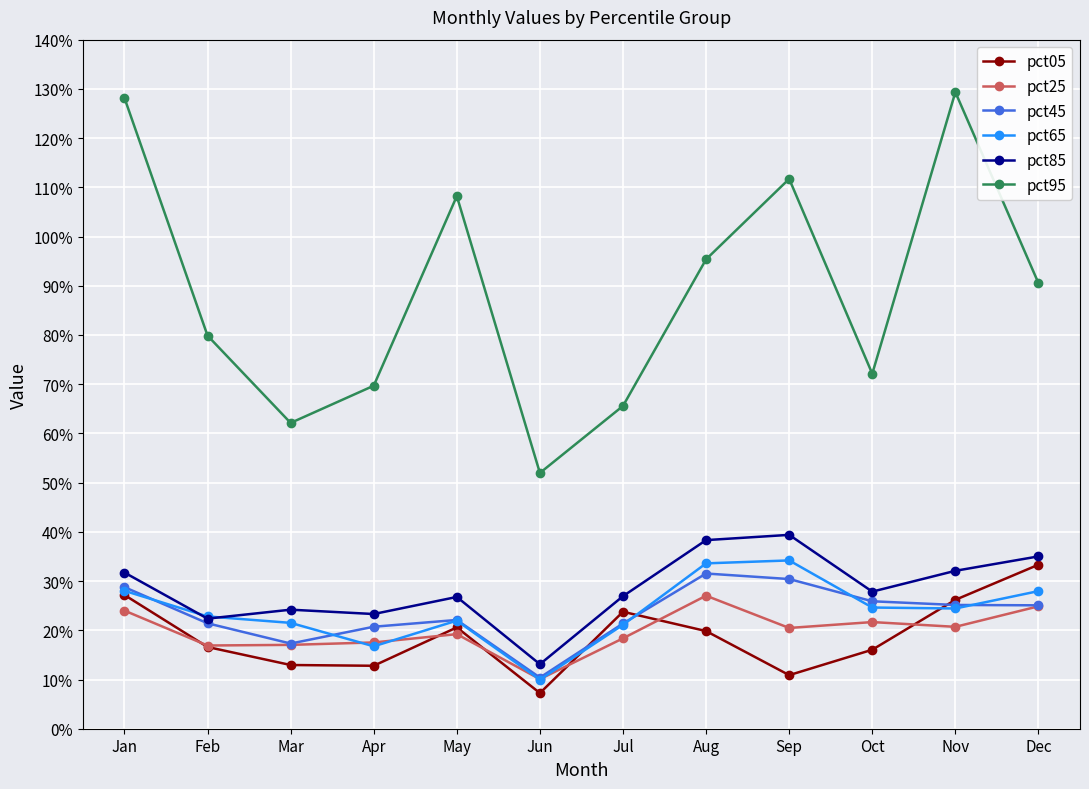

Is this an area chart (filled region under the line)?

No